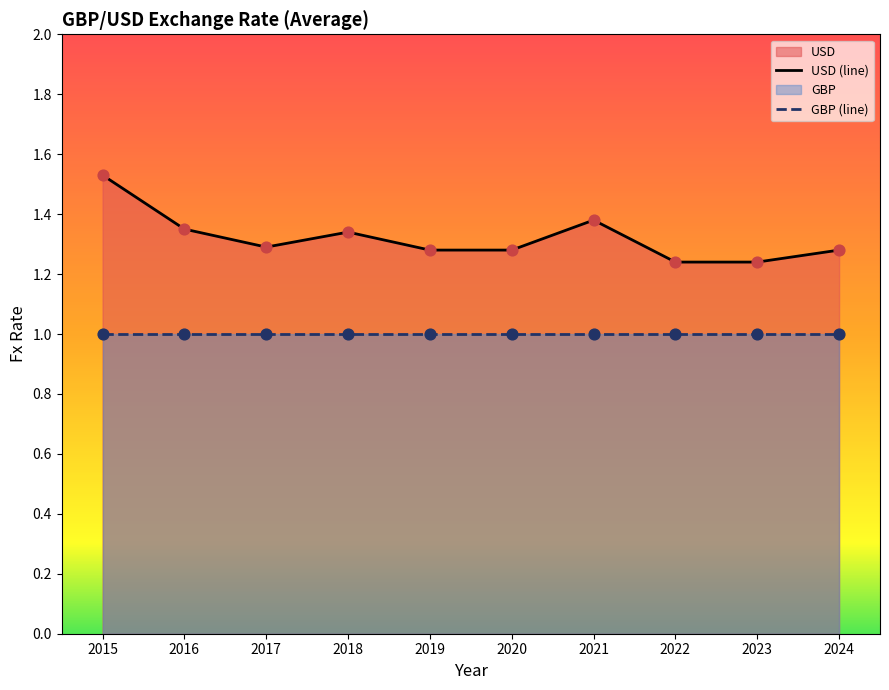

What is the change in value from 2016 to 2017?

-0.1